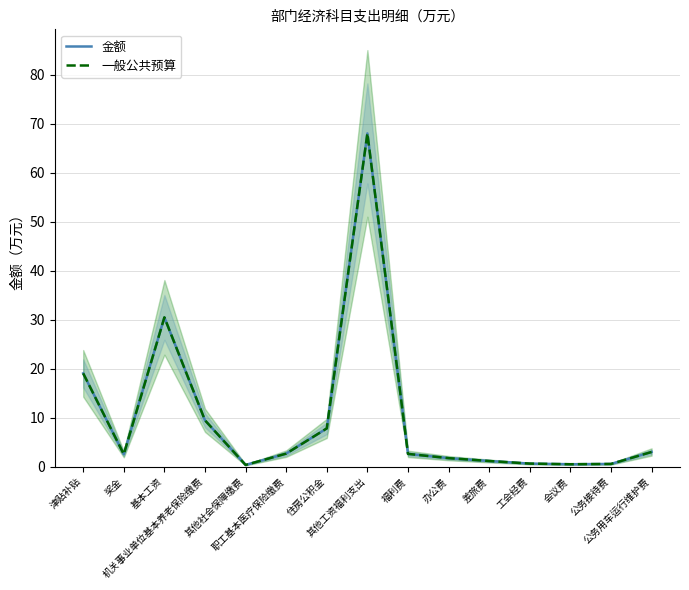

Where does the 一般公共预算 series first go above 2?

津贴补贴